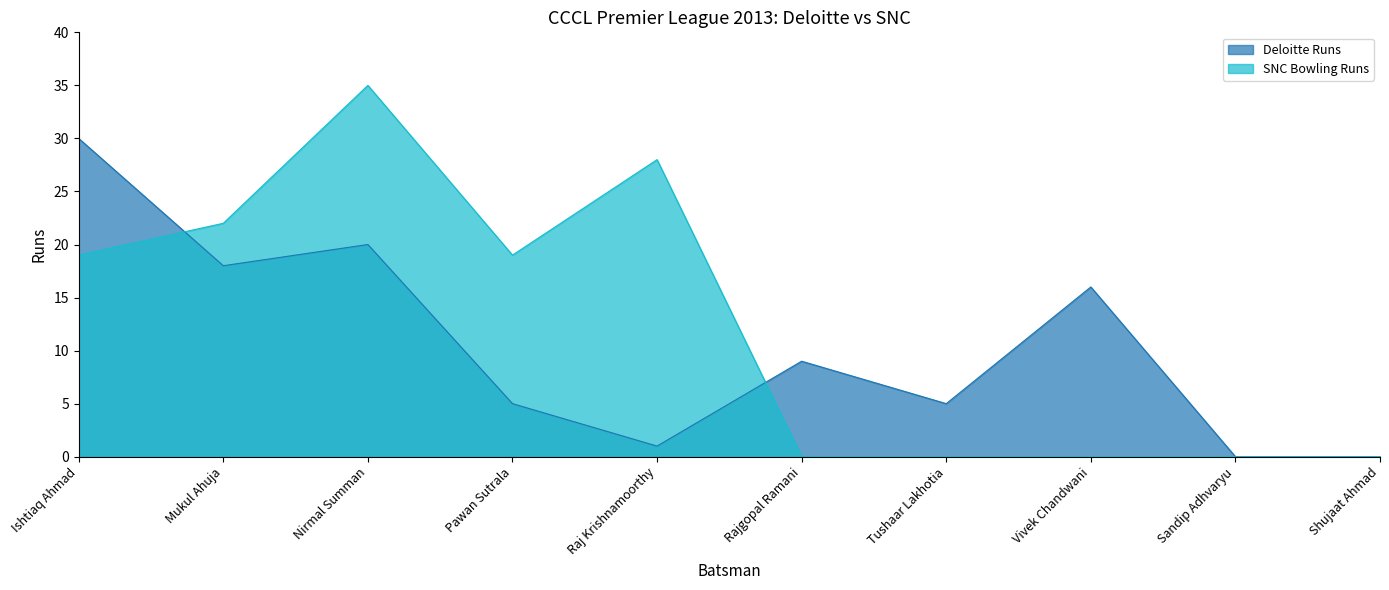

True or false: SNC Bowling Runs and Deloitte Runs cross at least once.

True